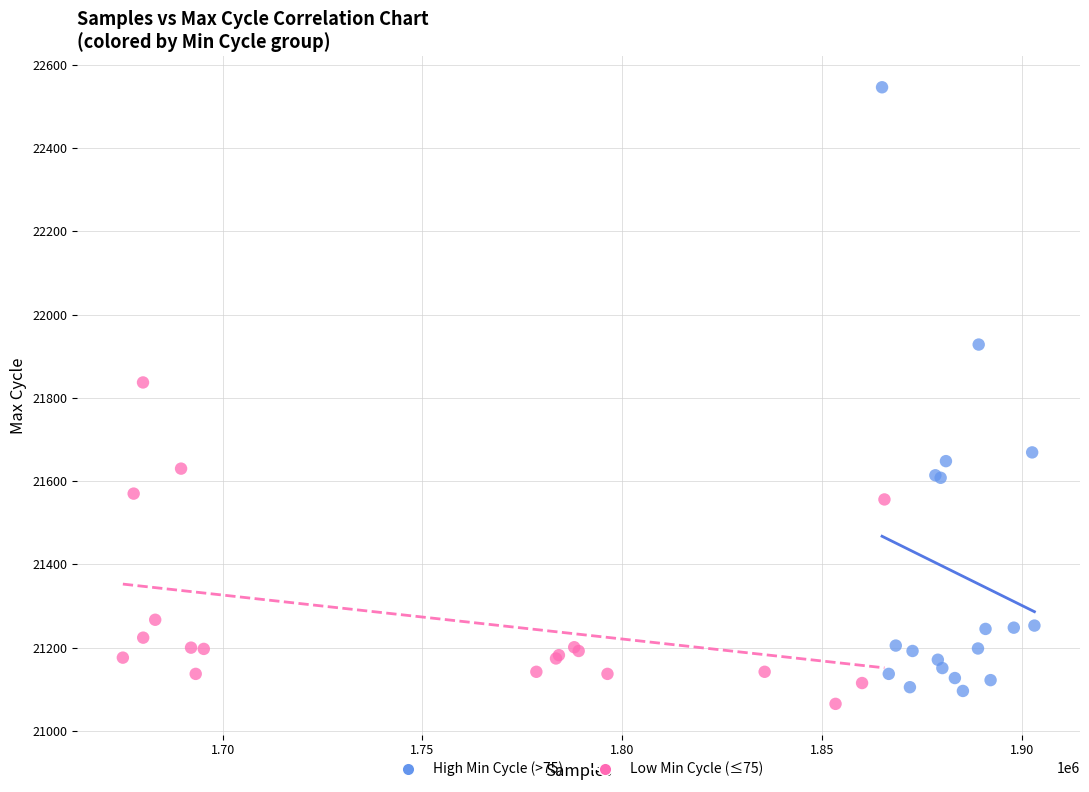

Which series has the widest spread of Y values?

High Min Cycle (>75)